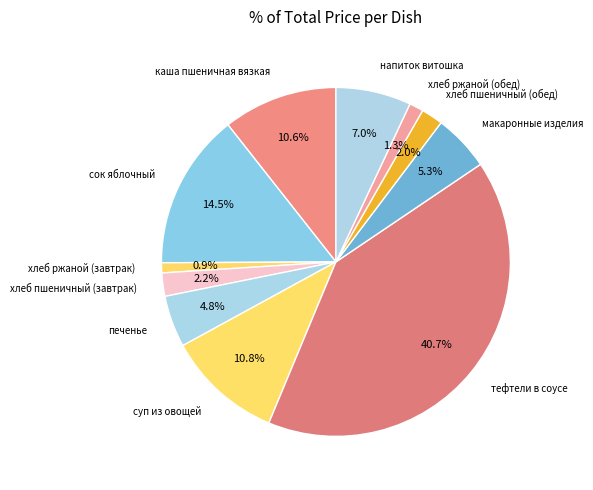

Combined, do хлеб ржаной (завтрак) and хлеб пшеничный (завтрак) account for over 50%?

No